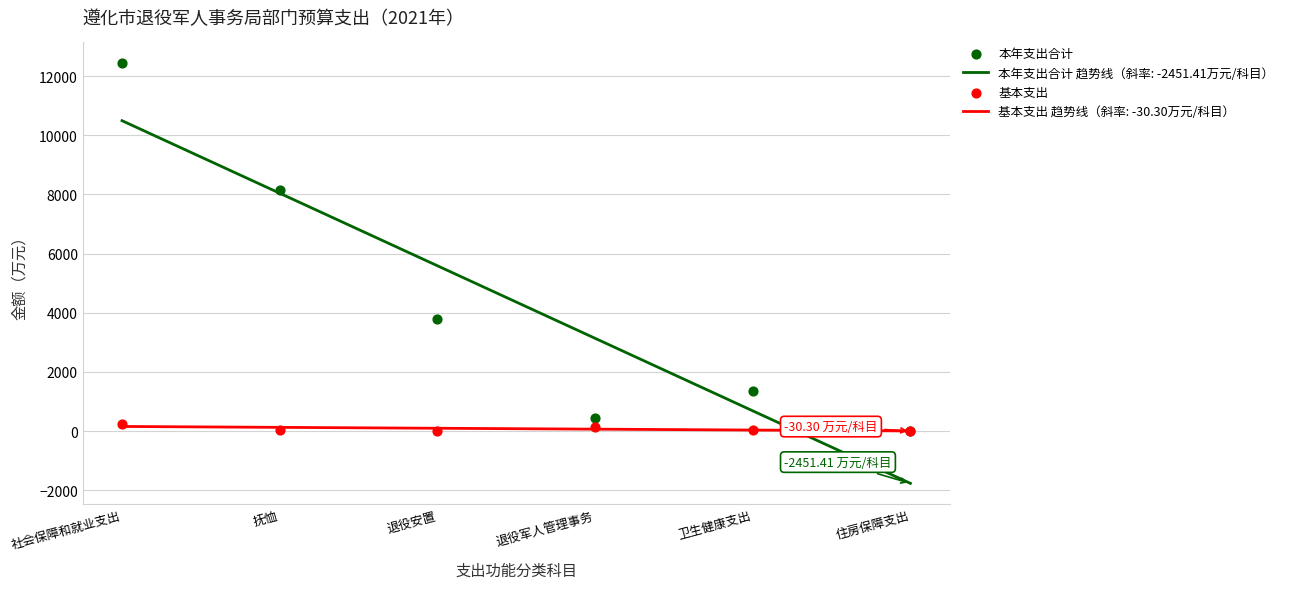

Which series has the largest Y range (max minus min)?

本年支出合计